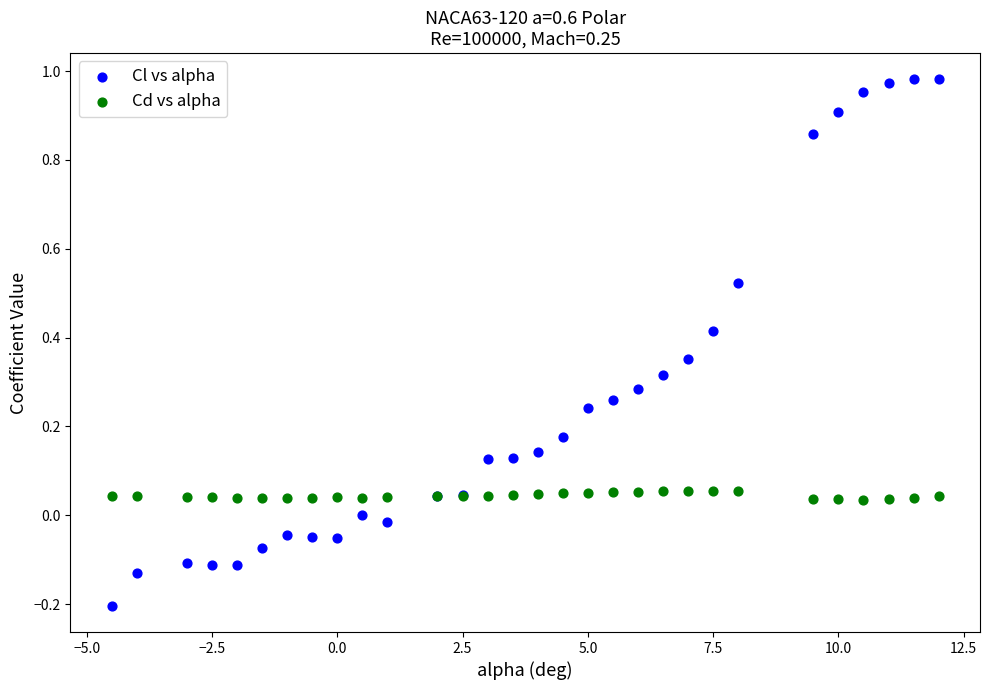

Which series reaches the minimum Y coordinate?

Cl vs alpha